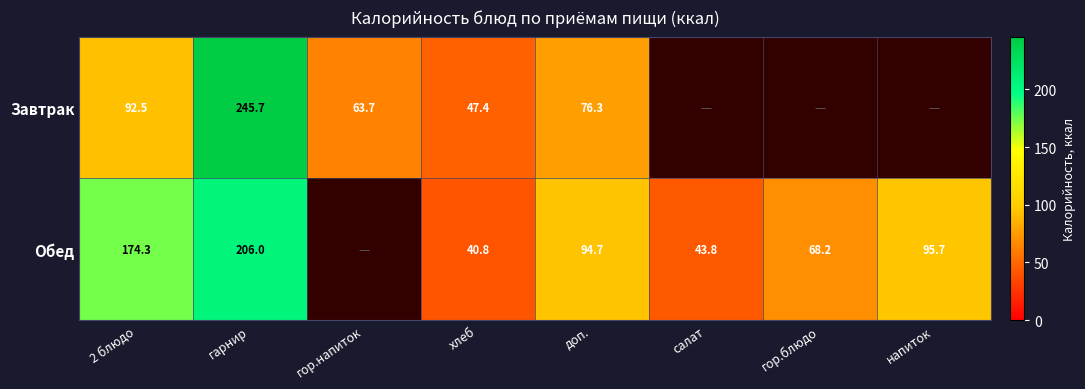

At how many categories does at least one series exceed 56?

6